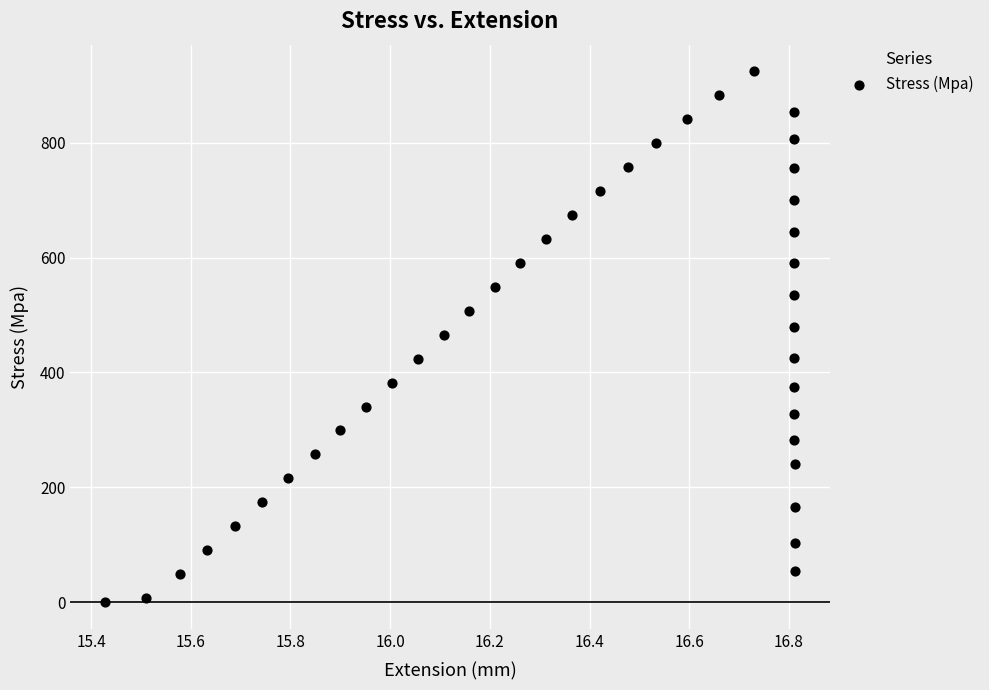

What is the range of Y values (max minus min)?

925.4